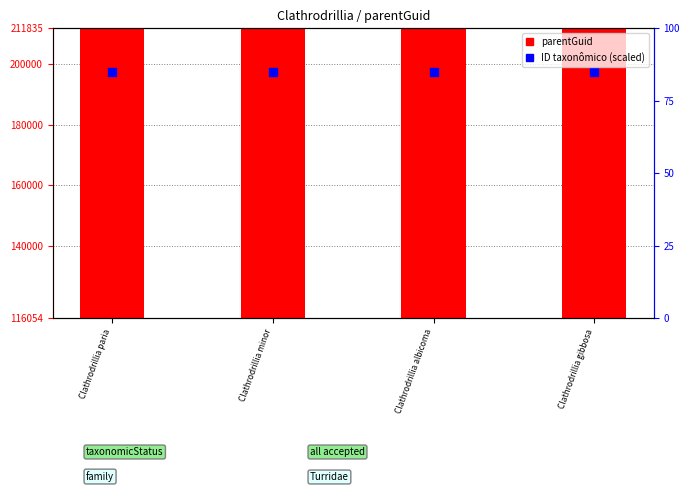

Which series contains the lowest Y value?

parentGuid